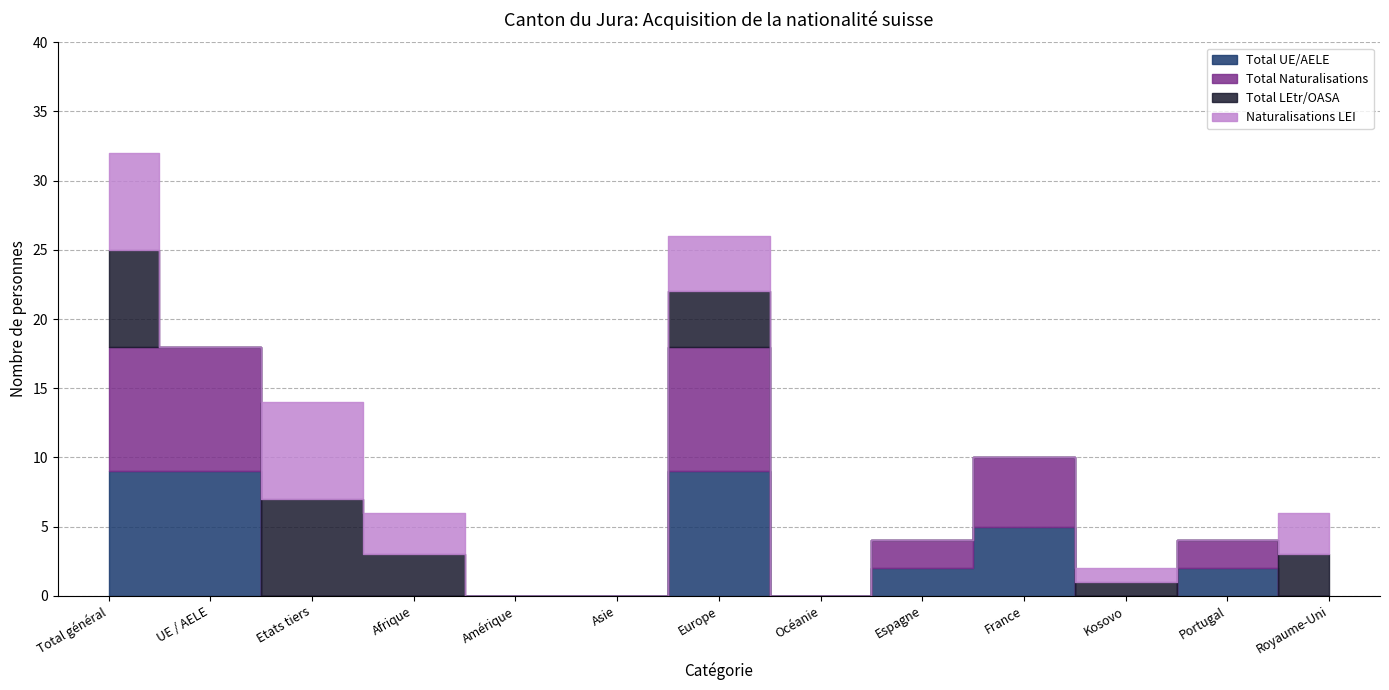

Which has a higher value, Espagne or Amérique?

Espagne